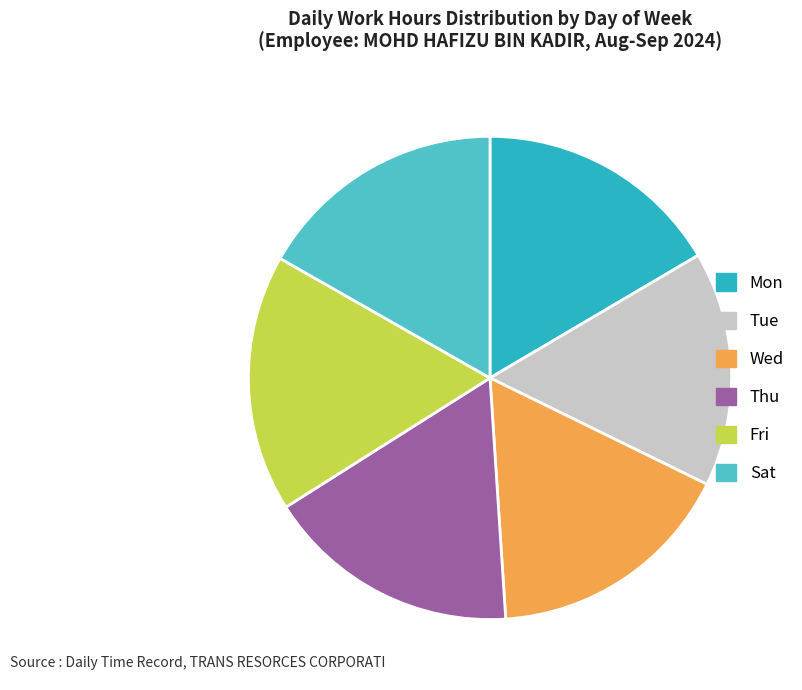

Does Tue account for over 50% of the chart?

No